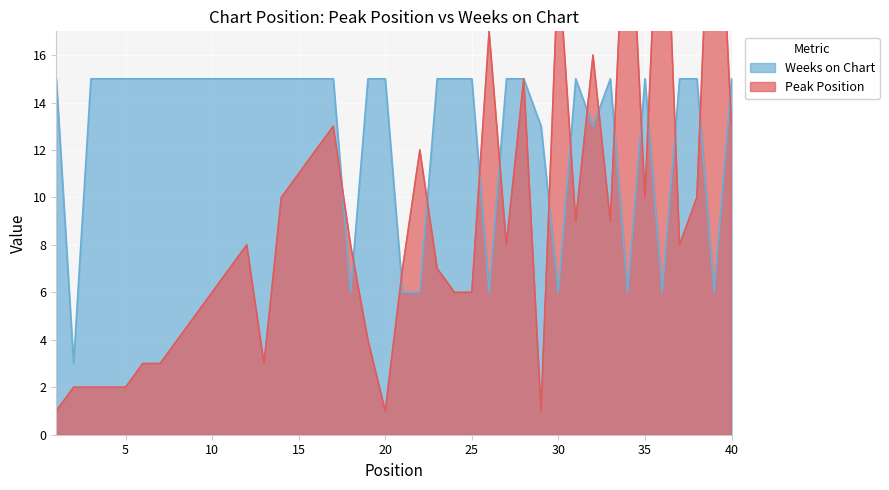

Which series ends up on top after the final intersection of Weeks on Chart and Peak Position?

Weeks on Chart